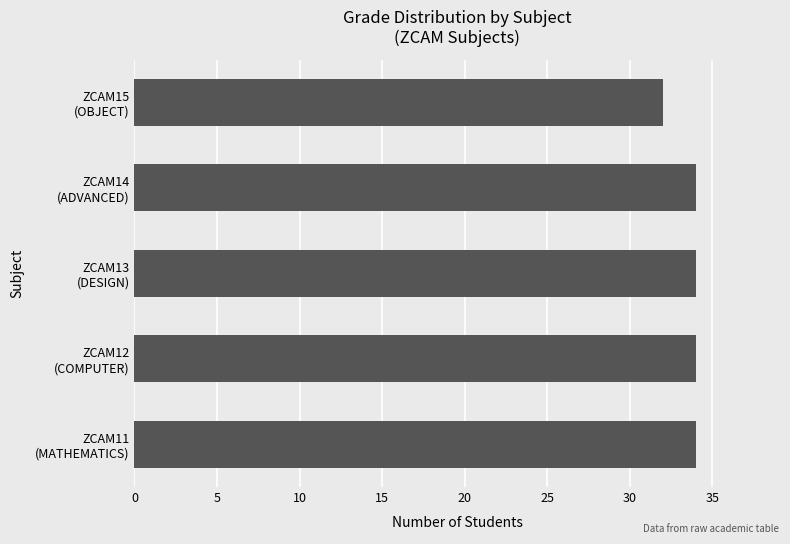

What is the average value?

34